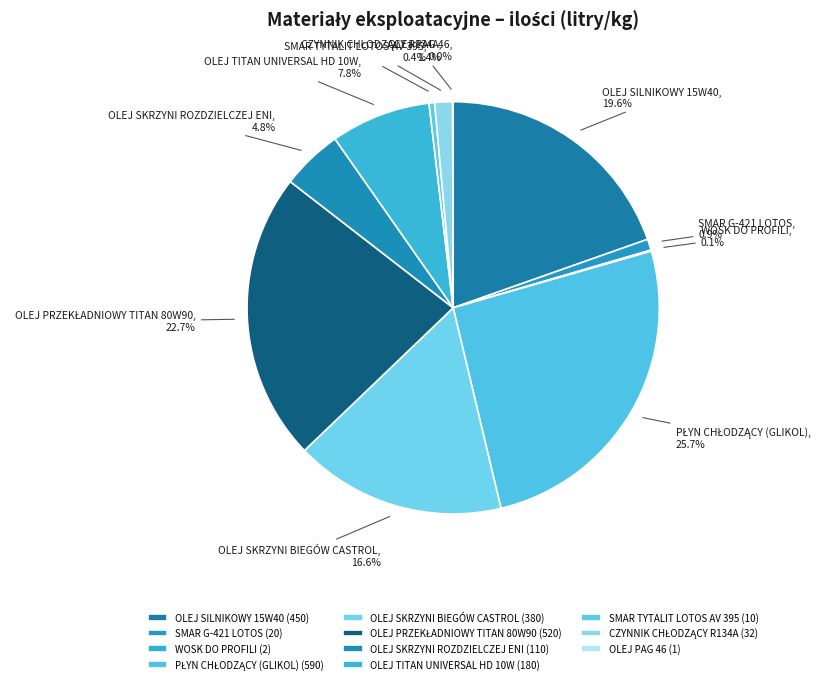

Do OLEJ SILNIKOWY 15W40 and OLEJ SKRZYNI BIEGÓW CASTROL together represent more than half of the pie?

No